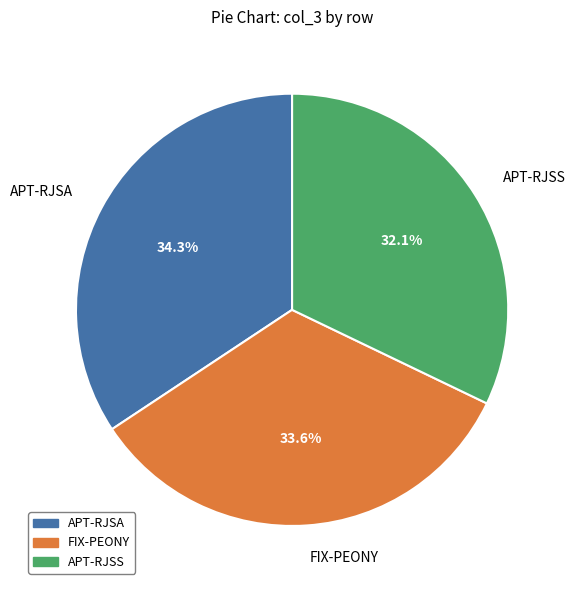

Is it true that APT-RJSS is 24% of the pie?

False